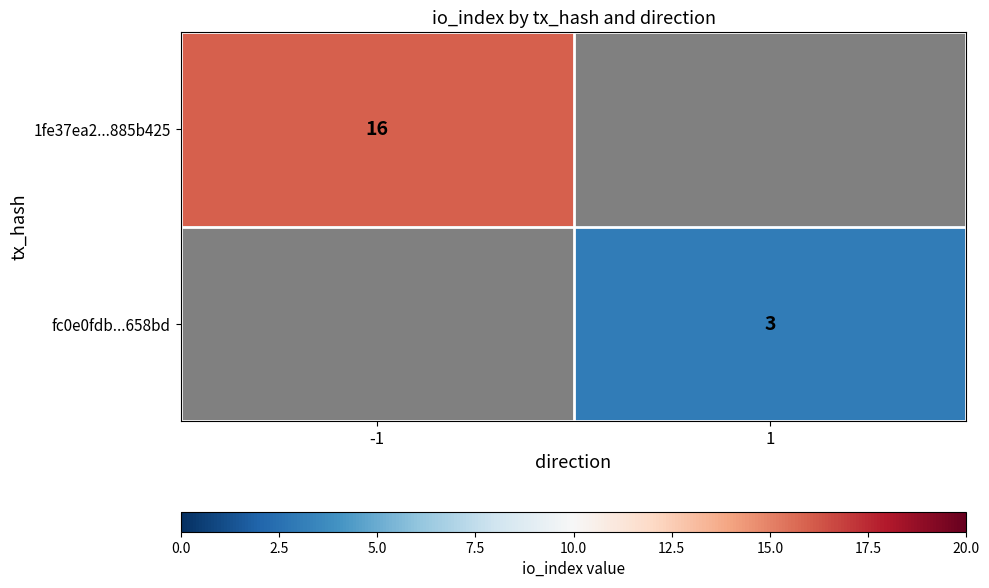

The 1fe37ea2...885b425 series shows 7 at -1. True or false?

False